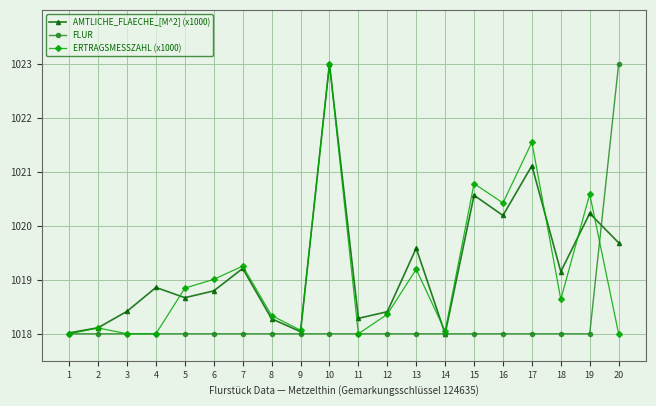

At which category is the sum across all series the highest?

10